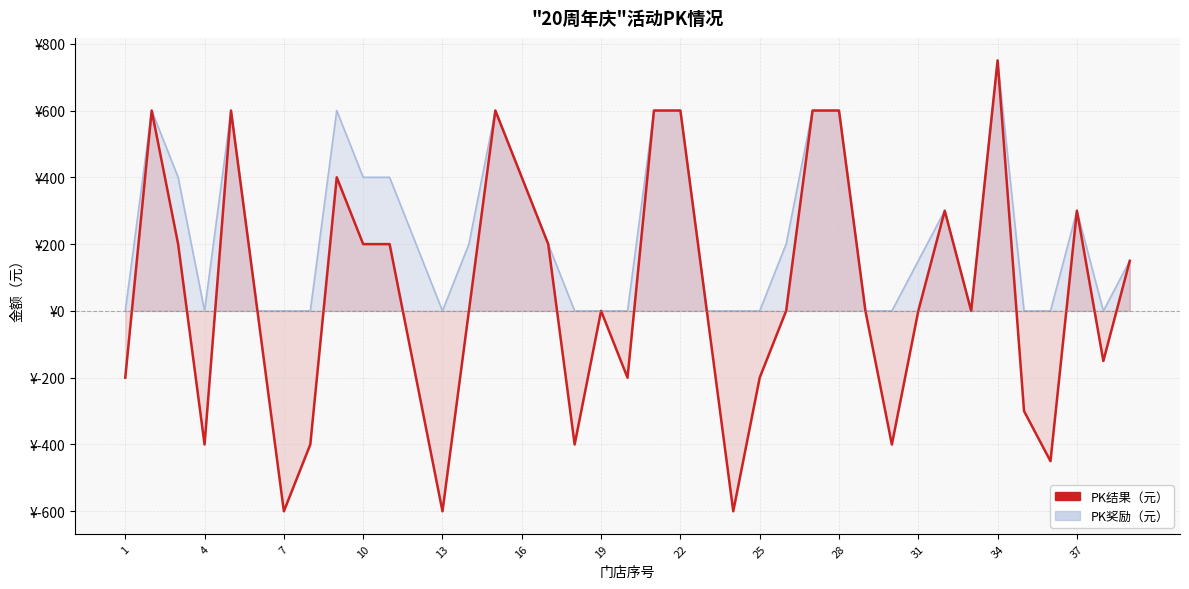

What is the smallest value displayed?

-600